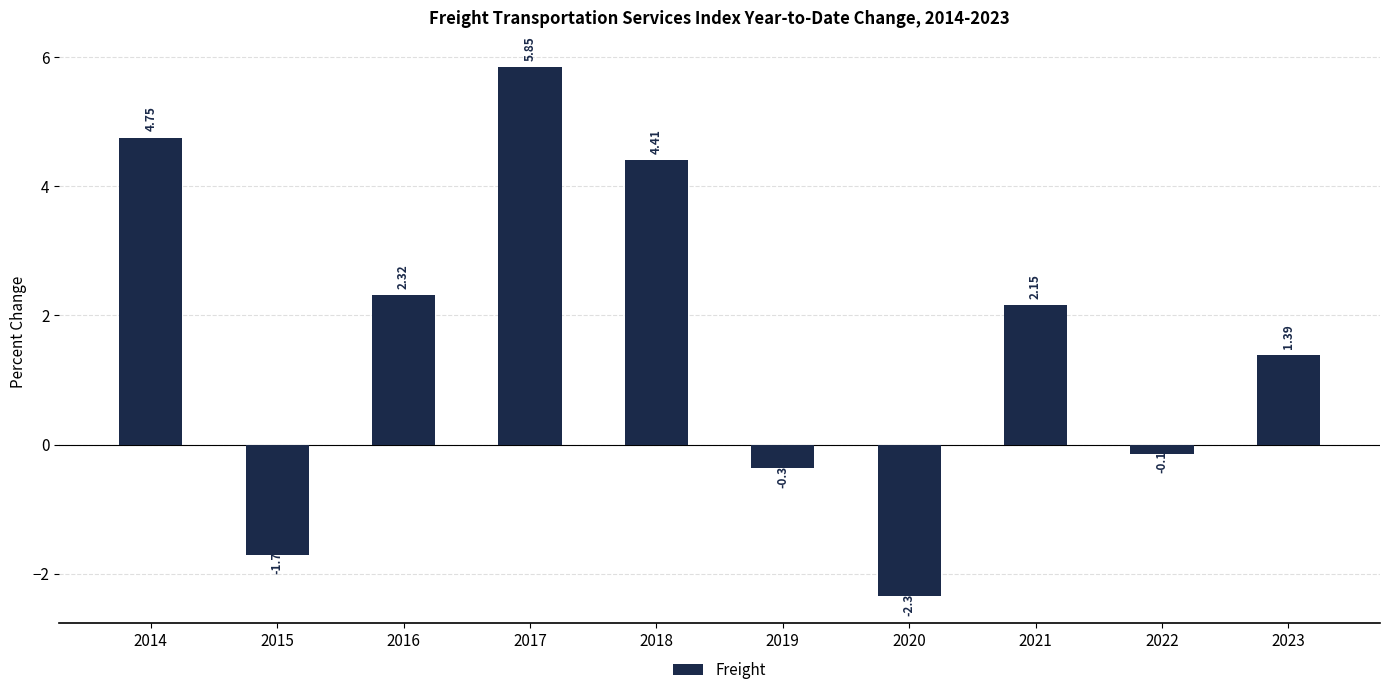

Which has a higher value, 2017 or 2020?

2017